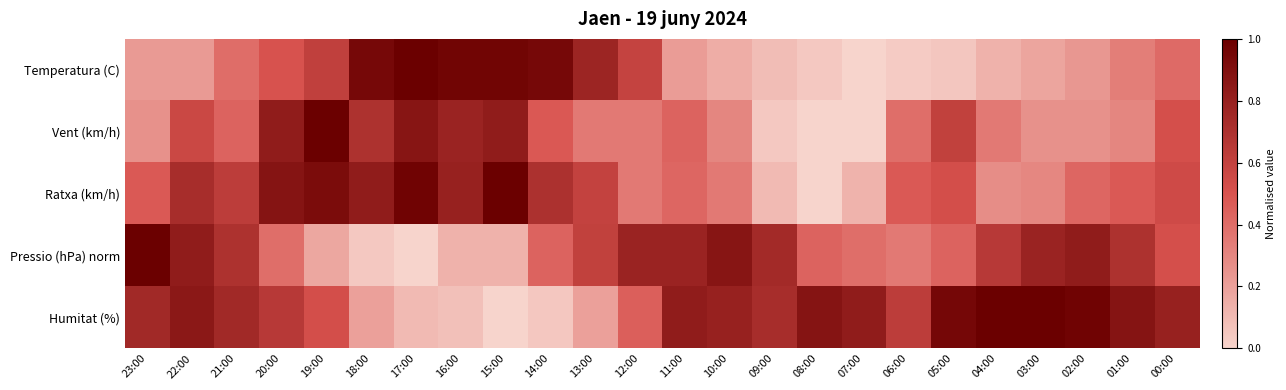

Rank the series by their maximum value, from lowest to highest.

Temperatura (C), Vent (km/h), Ratxa (km/h), Pressio (hPa) norm, Humitat (%)